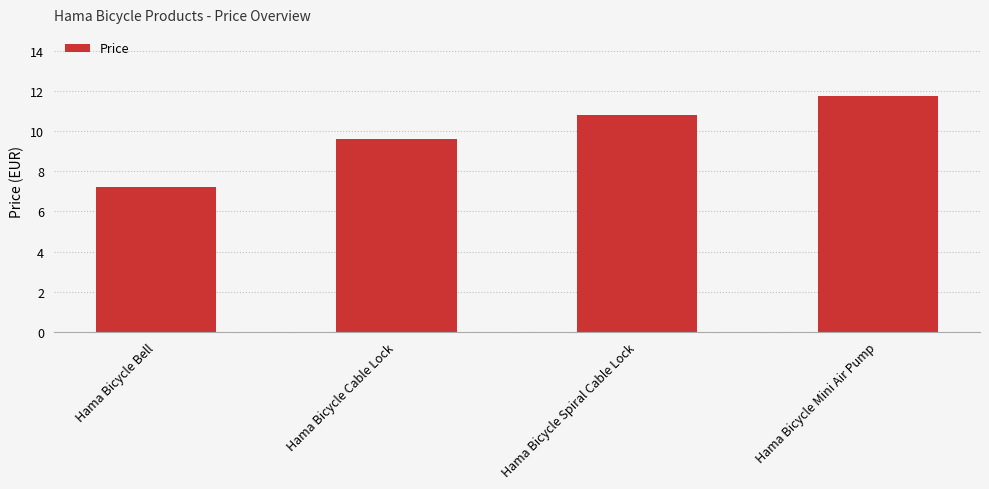

What is the smallest value displayed?

7.2